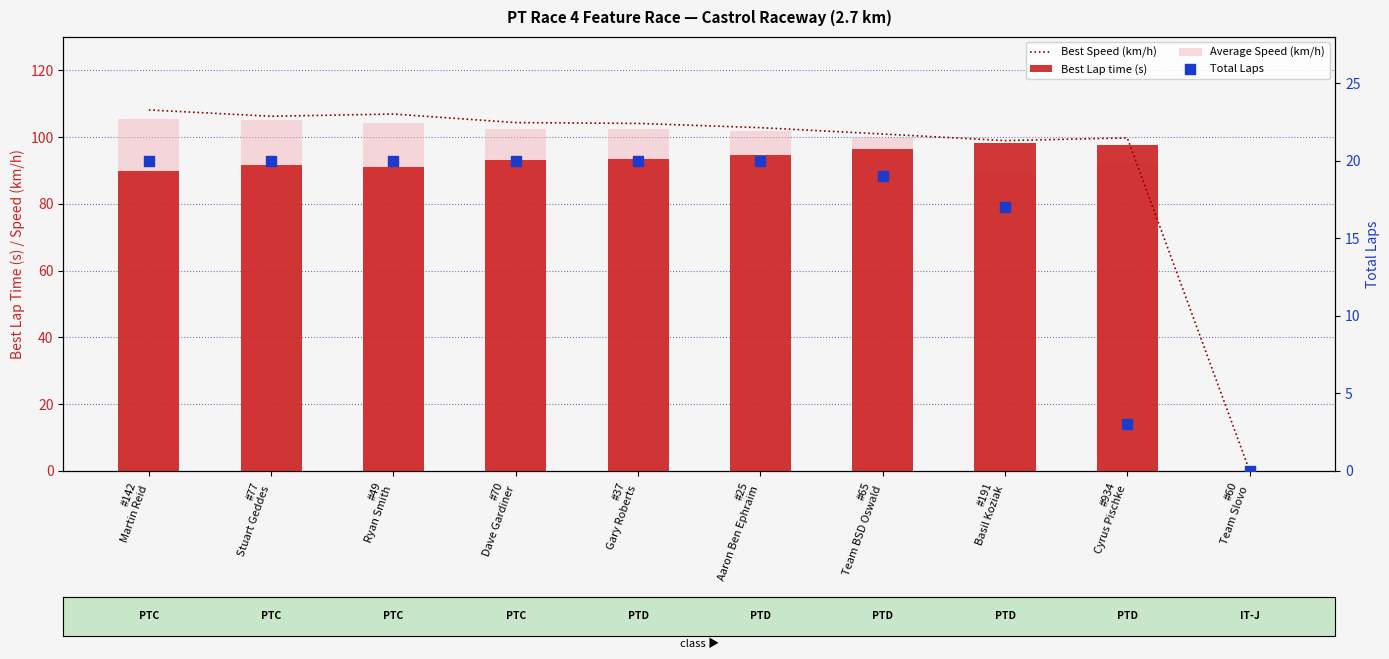

At how many categories does at least one series exceed 87?

9